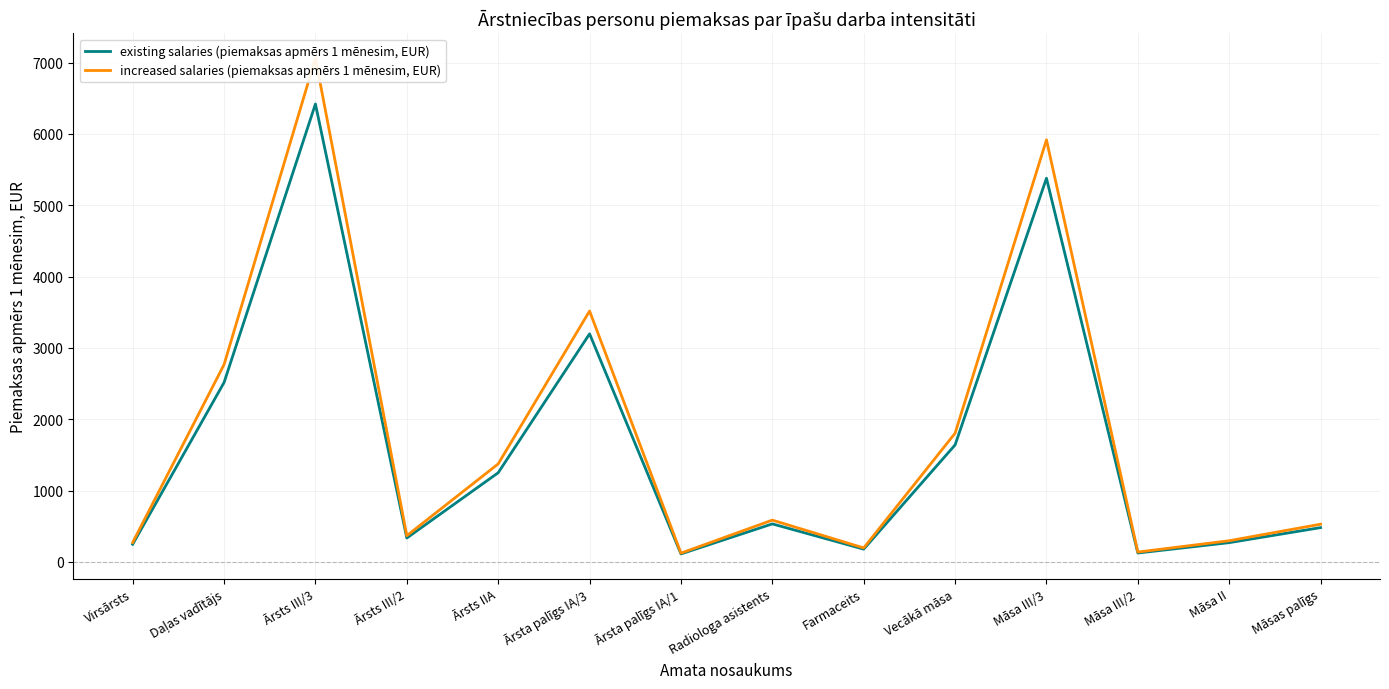

True or false: increased salaries (piemaksas apmērs 1 mēnesim, EUR) and existing salaries (piemaksas apmērs 1 mēnesim, EUR) intersect in this chart.

False